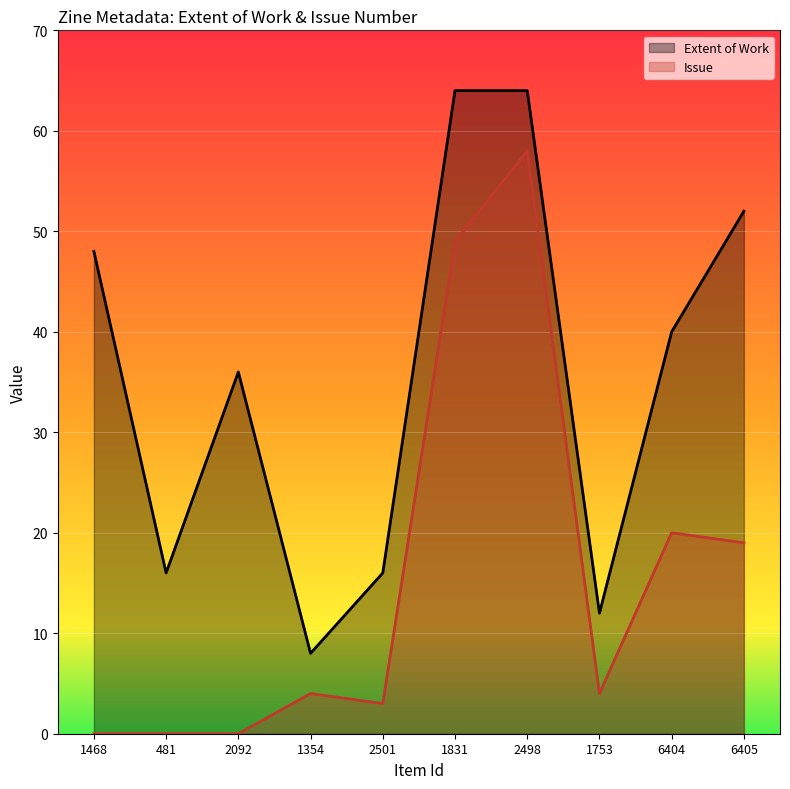

At 1468, list the series in order from smallest to largest.

Issue, Extent of Work